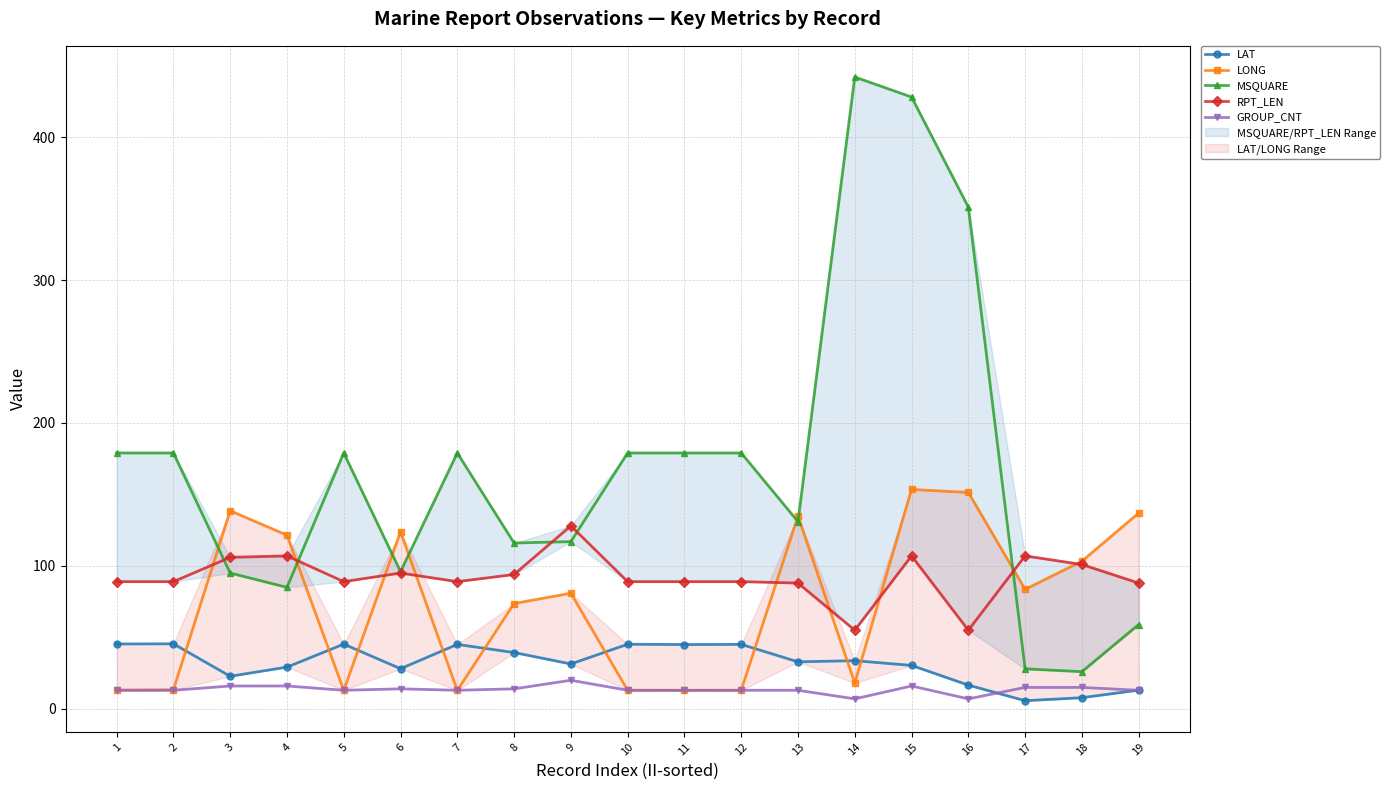

What are all the series names shown in the legend?

LAT, LONG, MSQUARE, RPT_LEN, GROUP_CNT